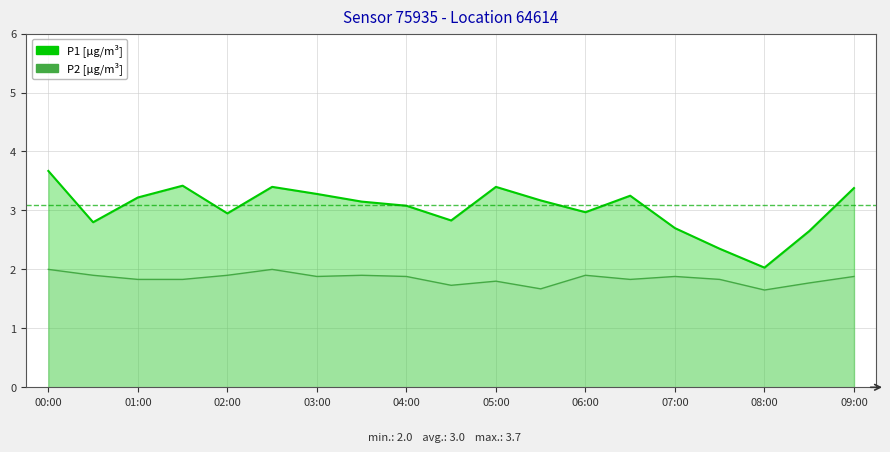

Is the value of P1 at 09:00 greater than the value of P2 at 09:00?

Yes